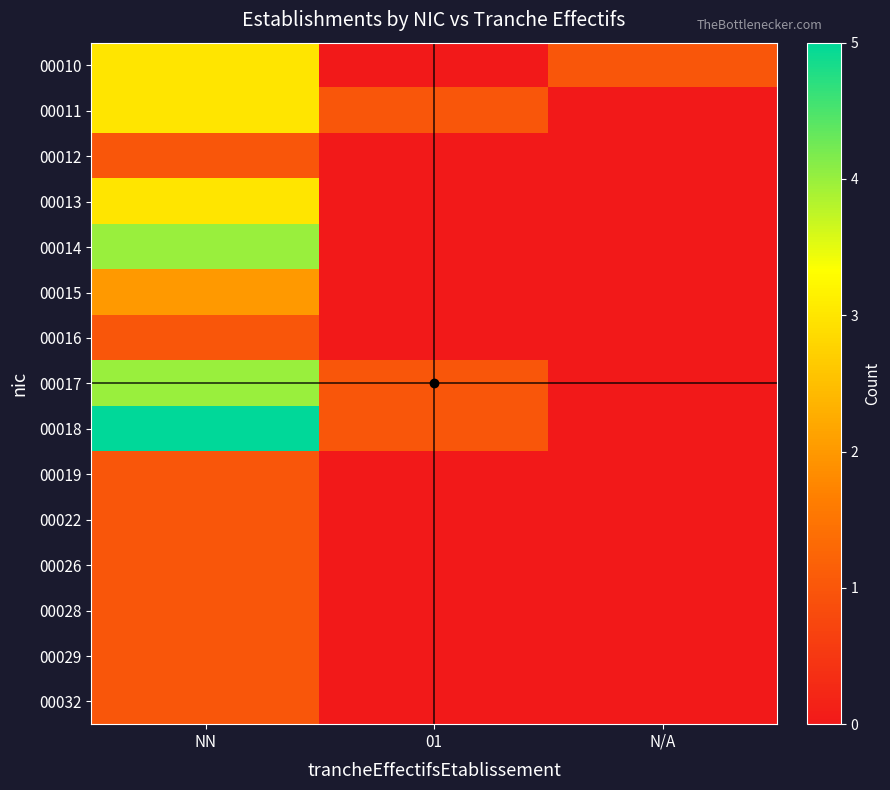

What is the total value across all series at NN?

32